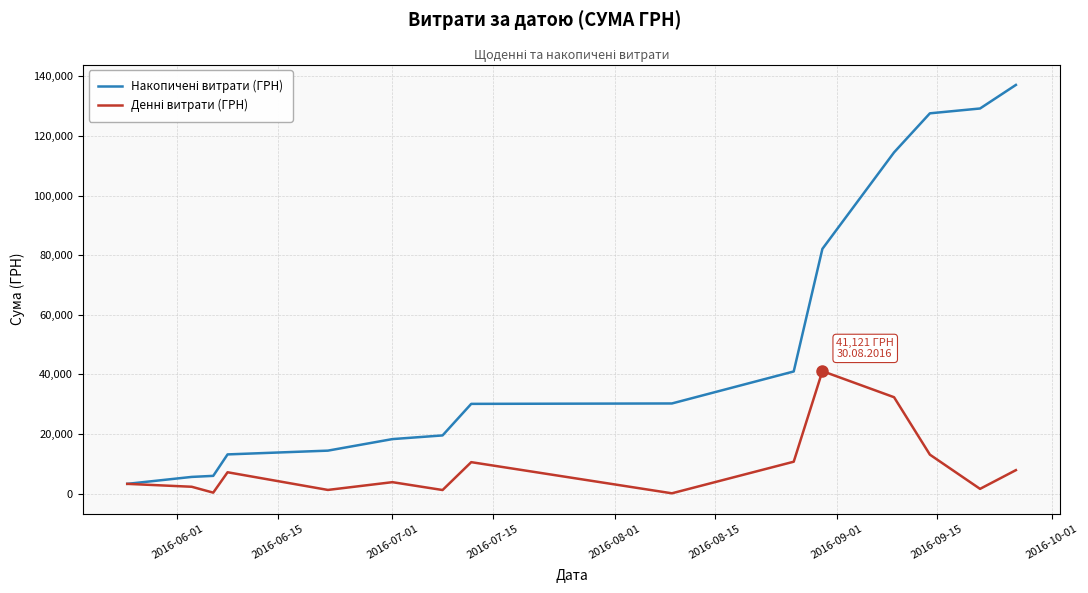

What is the greatest value displayed?

137124.8